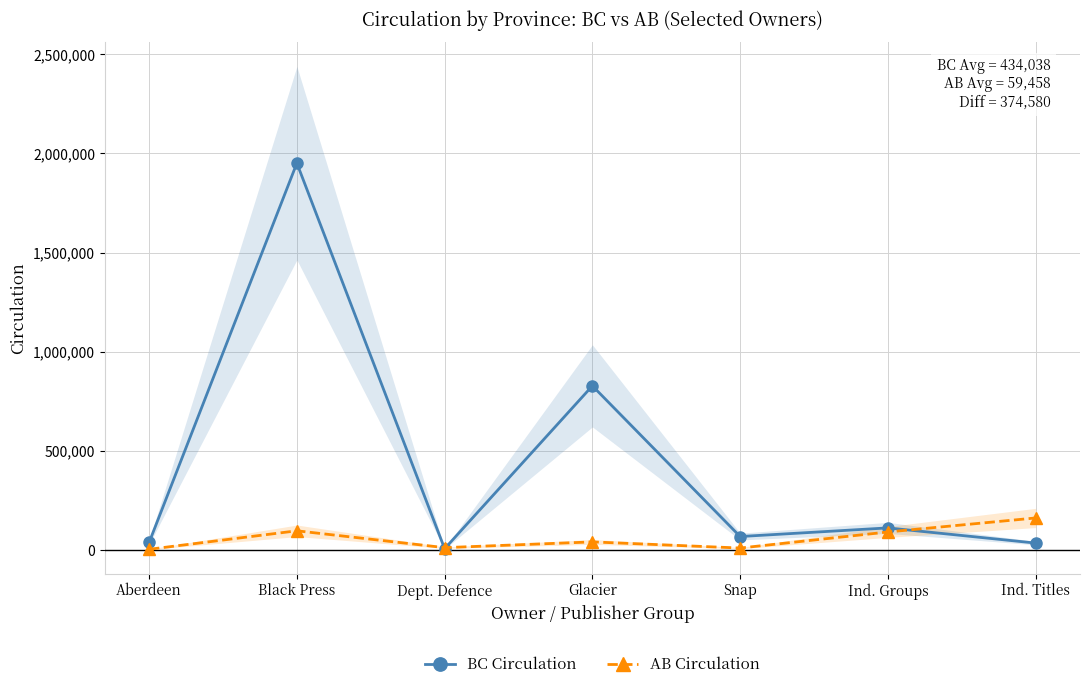

At which category does BC Circulation reach its first local valley?

Dept. Defence